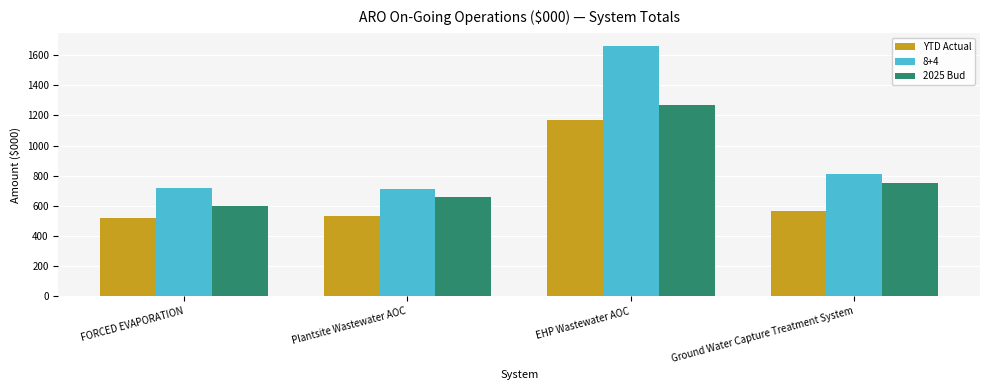

Where does the YTD Actual series first go above 565?

EHP Wastewater AOC